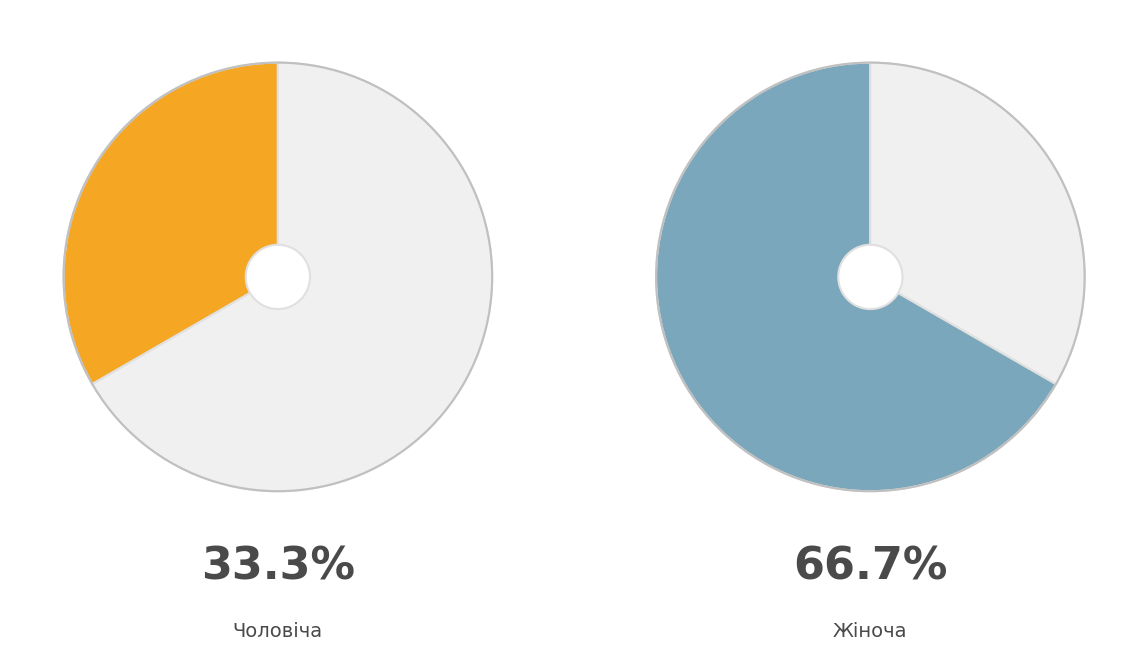

To the nearest percent, what percentage of the pie is Чоловіча?

33%